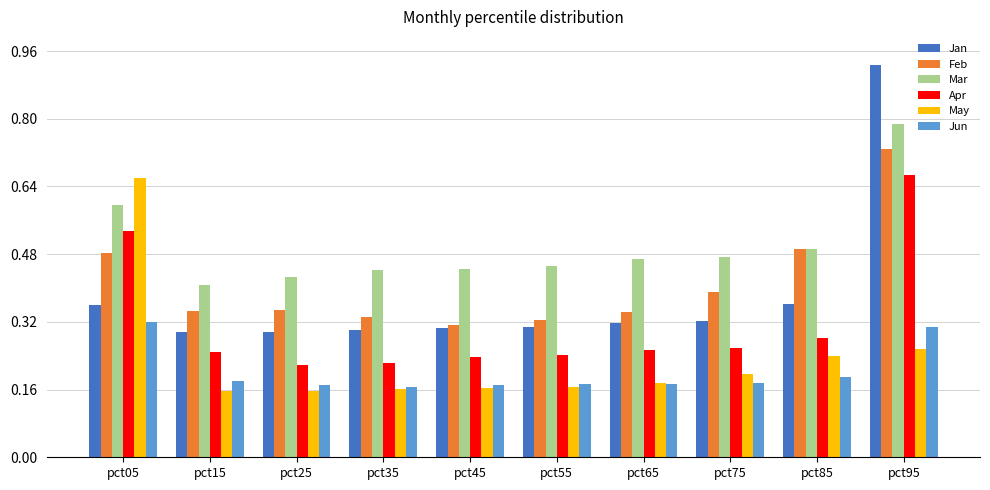

How many bars are there in total?

60